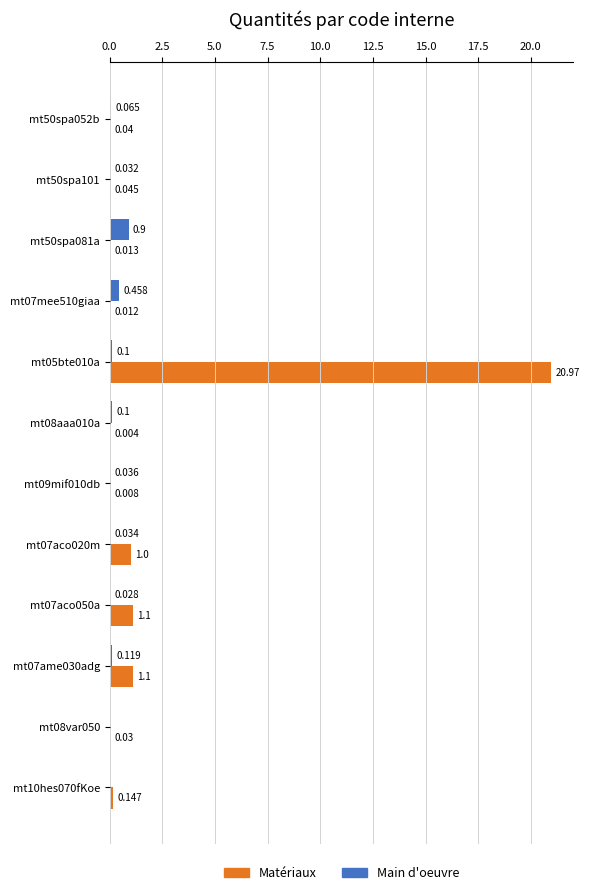

At which category does the chart reach its peak across all series?

mt05bte010a